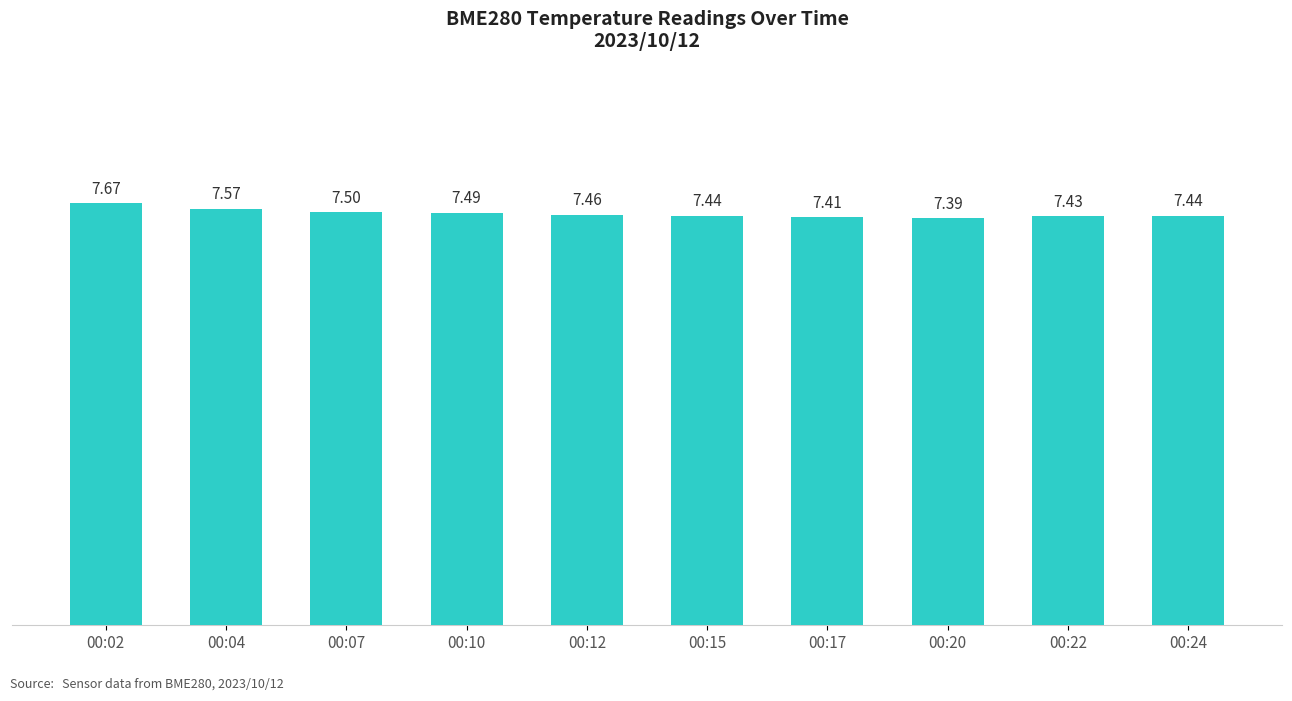

Is it true that the value at 00:12 is 7.5?

True